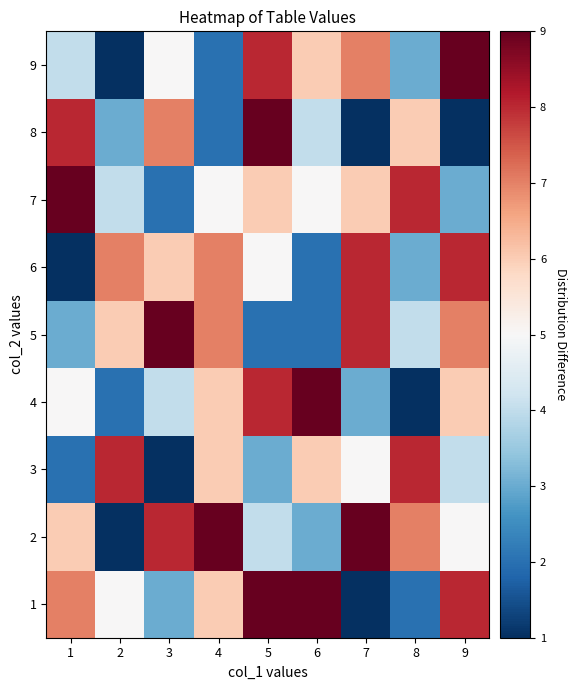

Count the number of categories in the chart.

9